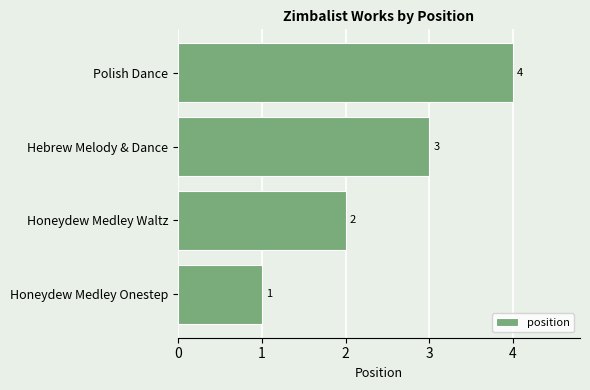

Is it true that the value at Polish Dance is 1?

False